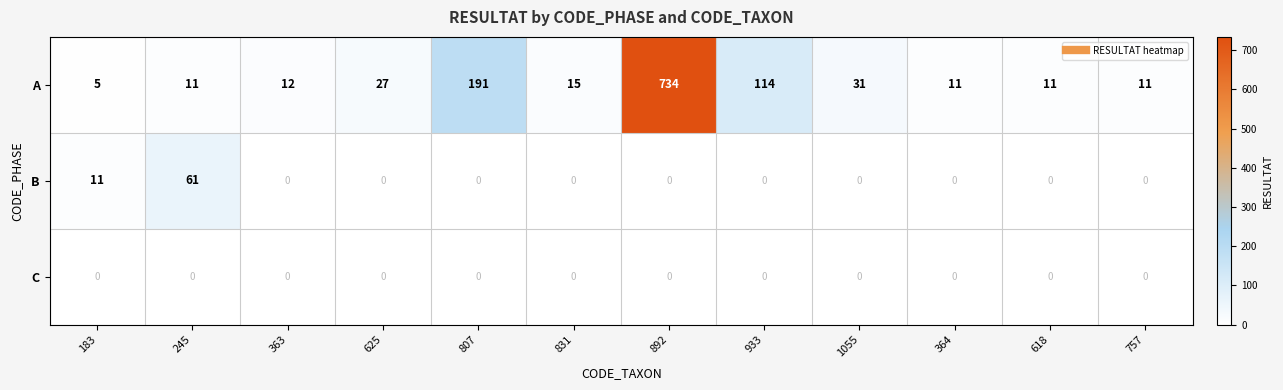

The value of B at 831 is 37. True or false?

False